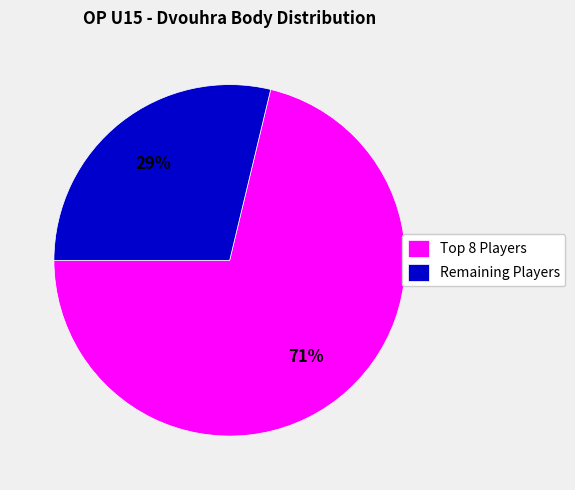

Which category has the smallest portion of the pie?

Remaining Players